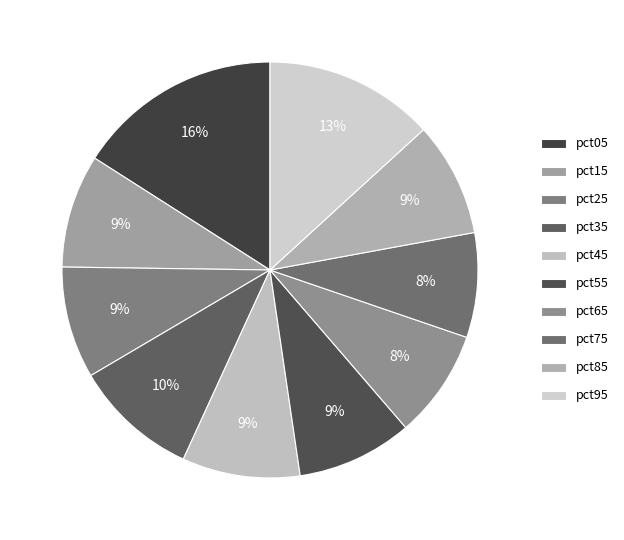

To the nearest percent, what portion does pct65 represent?

8%